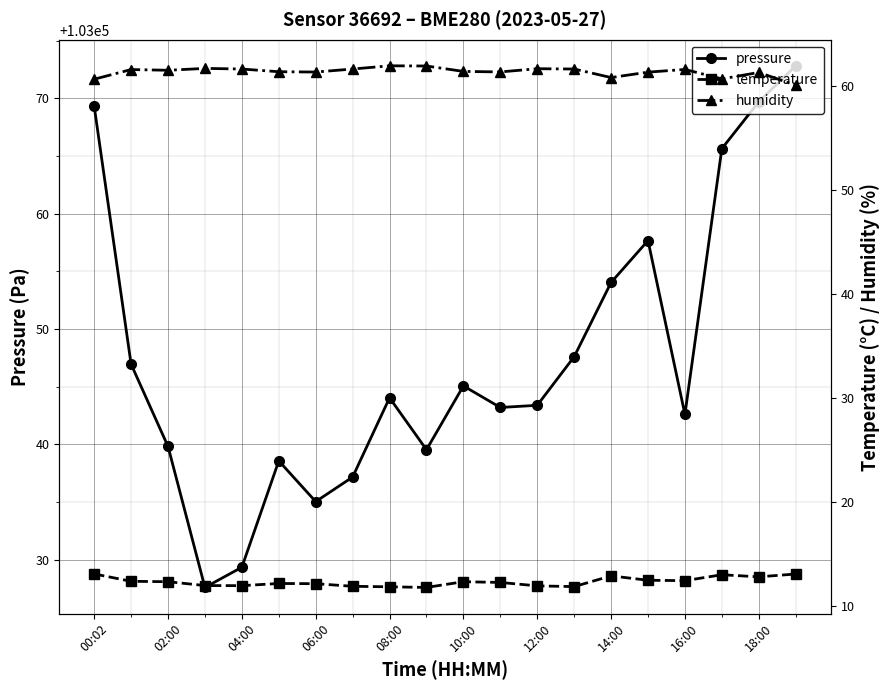

Which series has the largest total across all categories?

pressure